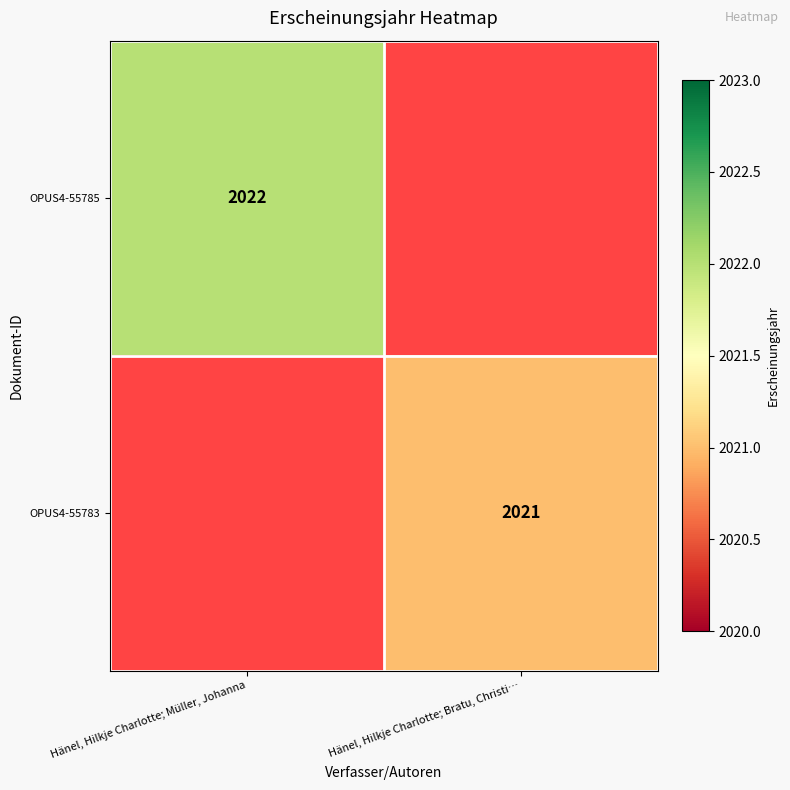

At how many categories does at least one series exceed 2021?

1